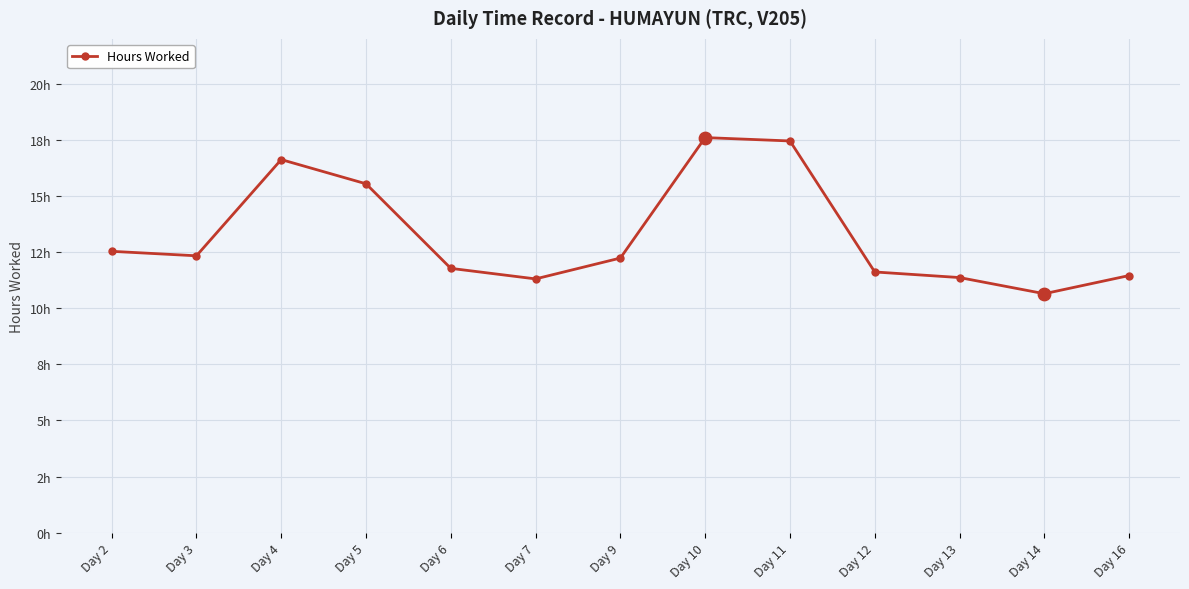

Which has a higher value, Day 10 or Day 2?

Day 10